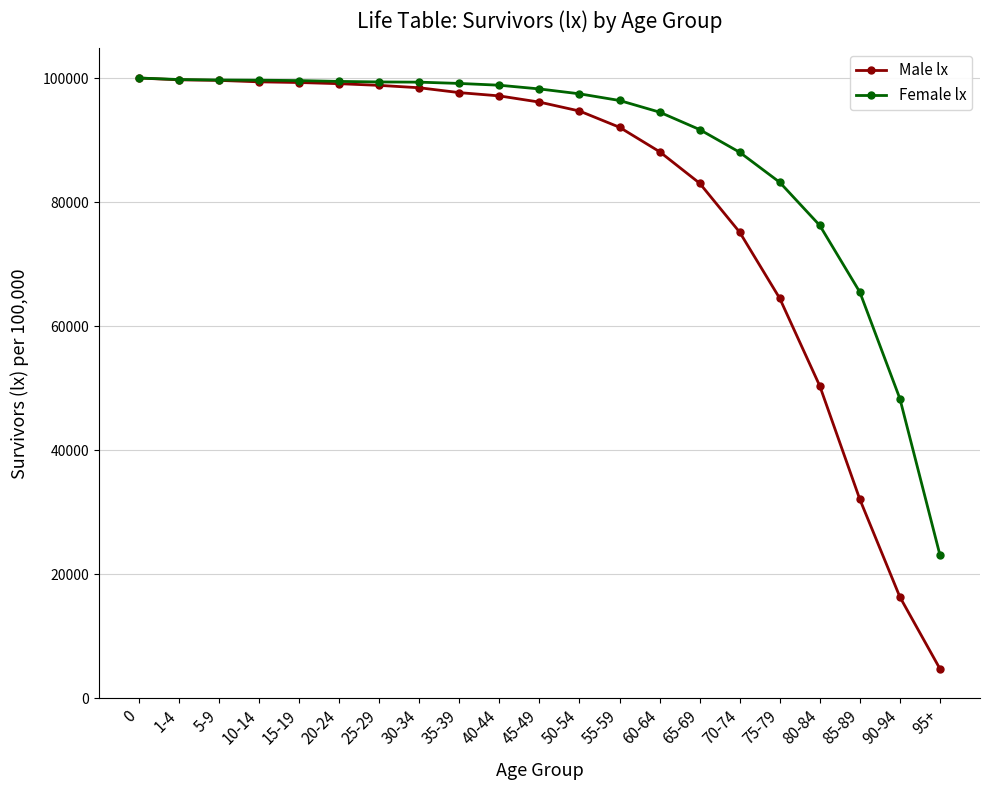

What is the label of the 18th point from the left?

80-84